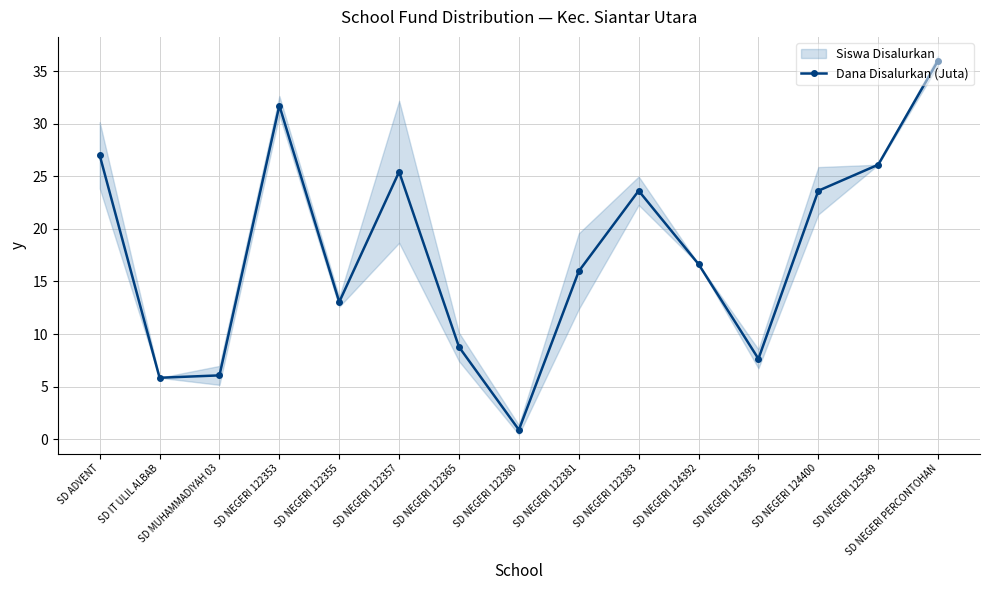

List the labels in order of value, smallest first.

SD NEGERI 122380, SD IT ULIL ALBAB, SD MUHAMMADIYAH 03, SD NEGERI 124395, SD NEGERI 122365, SD NEGERI 122355, SD NEGERI 122381, SD NEGERI 124392, SD NEGERI 122383, SD NEGERI 124400, SD NEGERI 122357, SD NEGERI 125549, SD ADVENT, SD NEGERI 122353, SD NEGERI PERCONTOHAN